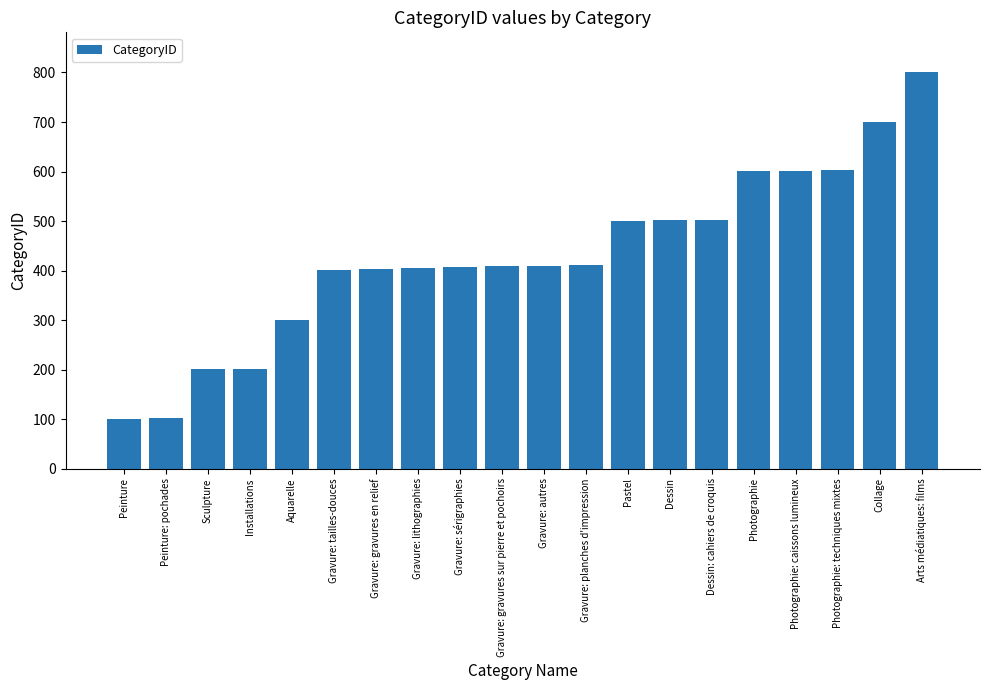

What is the minimum value shown in the chart?

101